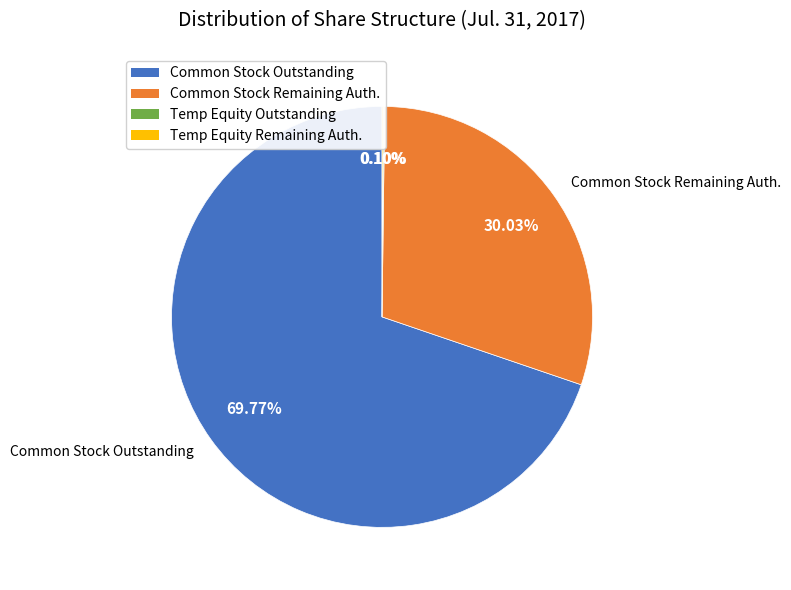

Is there a majority slice in this chart?

Yes